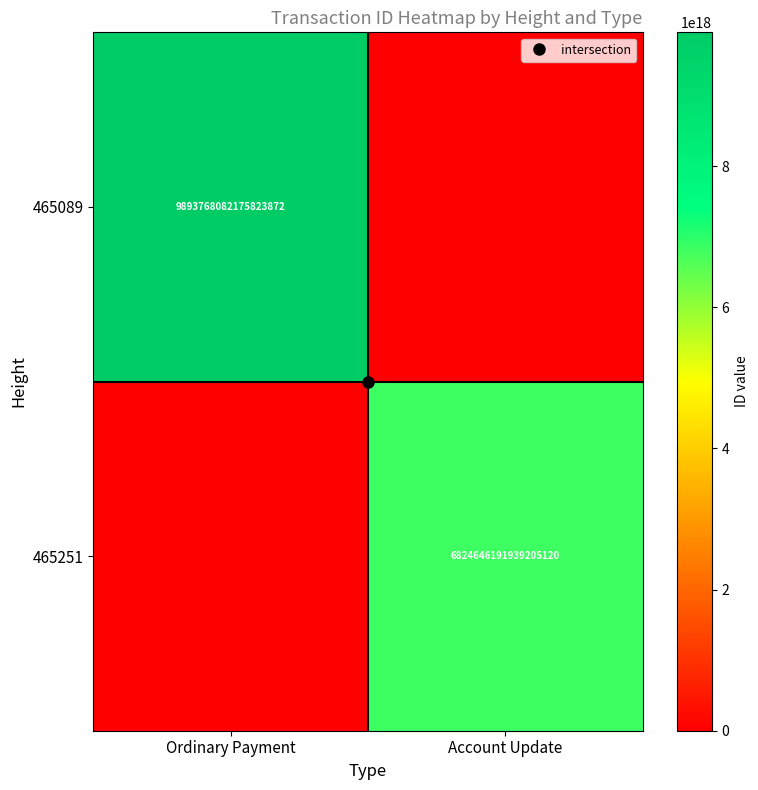

Is it true that 465251 equals 6824646191939205120 at Account Update?

True